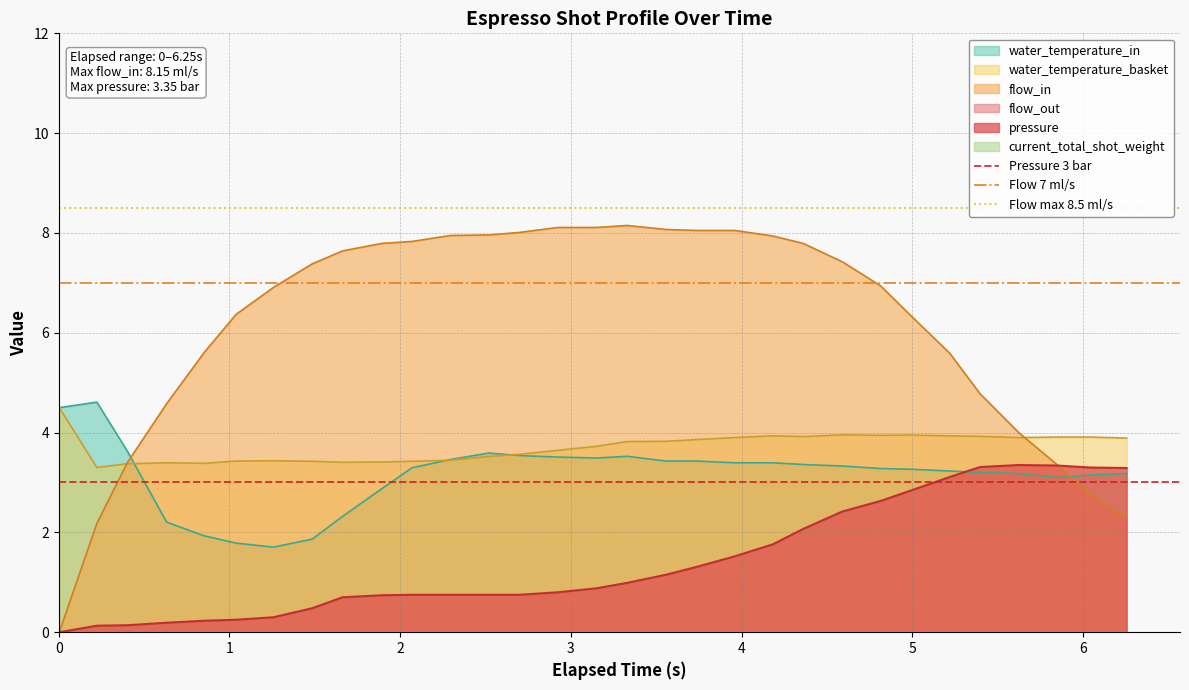

What is the value of the Pressure 3 bar point at the 2nd from the left?

3.0